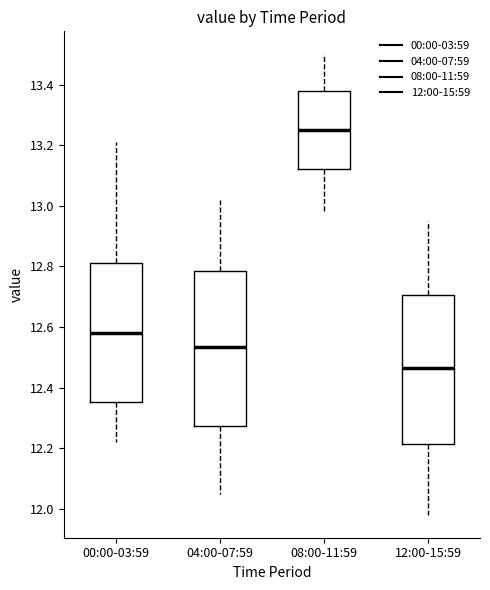

Where does the lower whisker of the box for 12:00-15:59 end on the y-axis? The values are not printed on the chart, so give them approximately, as read against the axis.

11.98